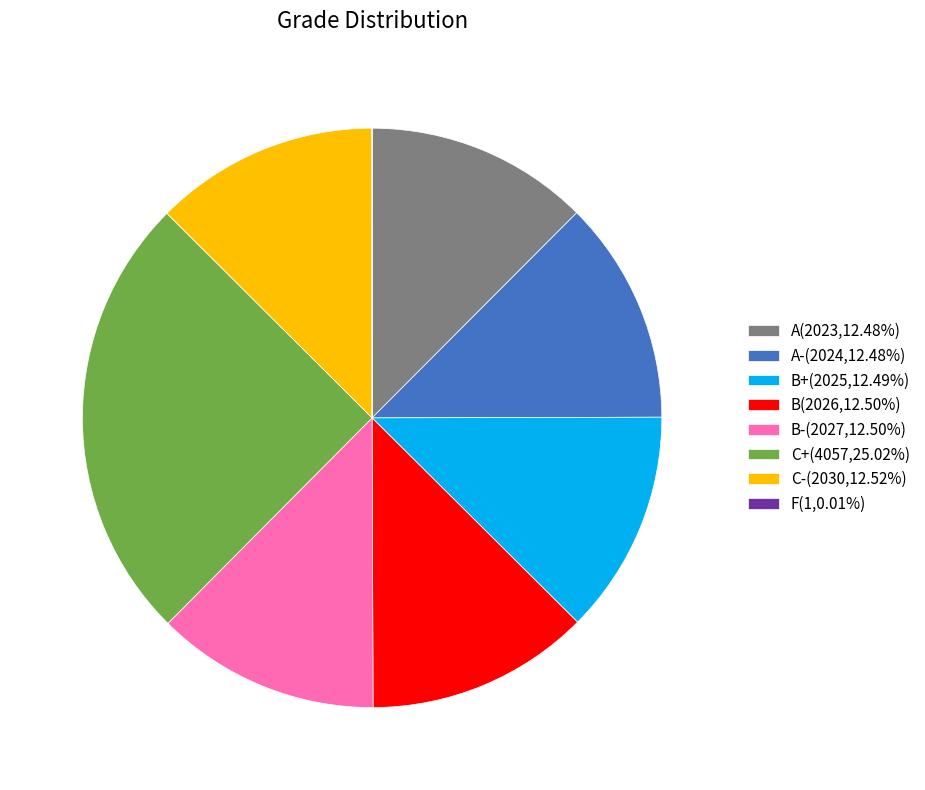

Does any single category account for the majority?

No